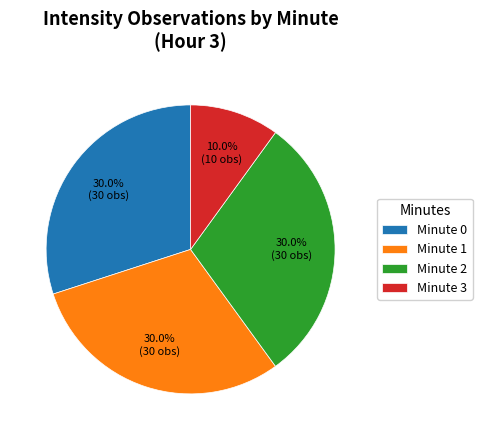

How many slices are in this pie chart?

4